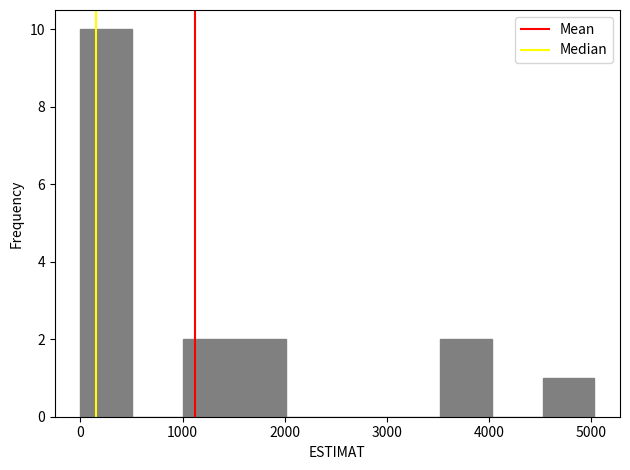

Which range on the x-axis has the tallest bar?

0 to 500